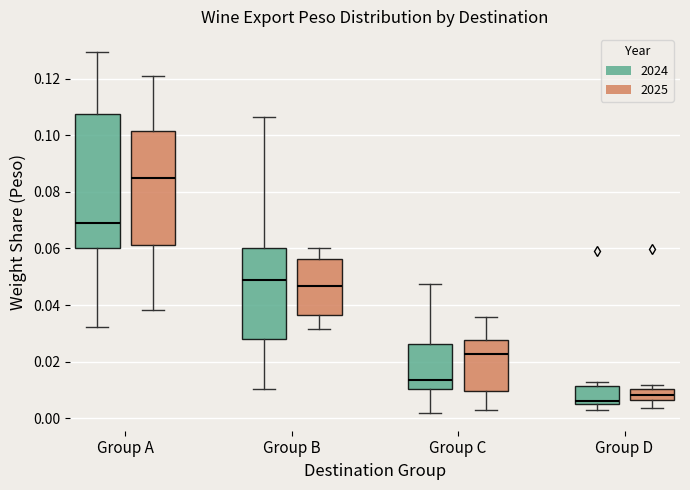

Where does the lower whisker of the box for Group A (2024) end on the y-axis? The values are not printed on the chart, so give them approximately, as read against the axis.

0.032